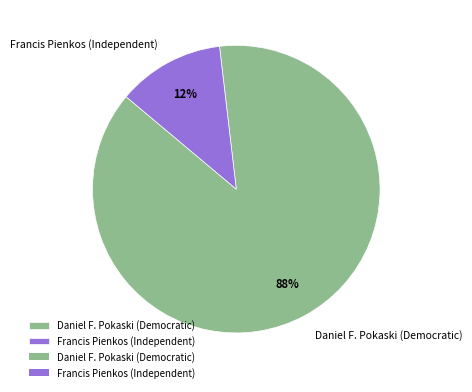

Which category has the smallest portion of the pie?

Francis Pienkos (Independent)